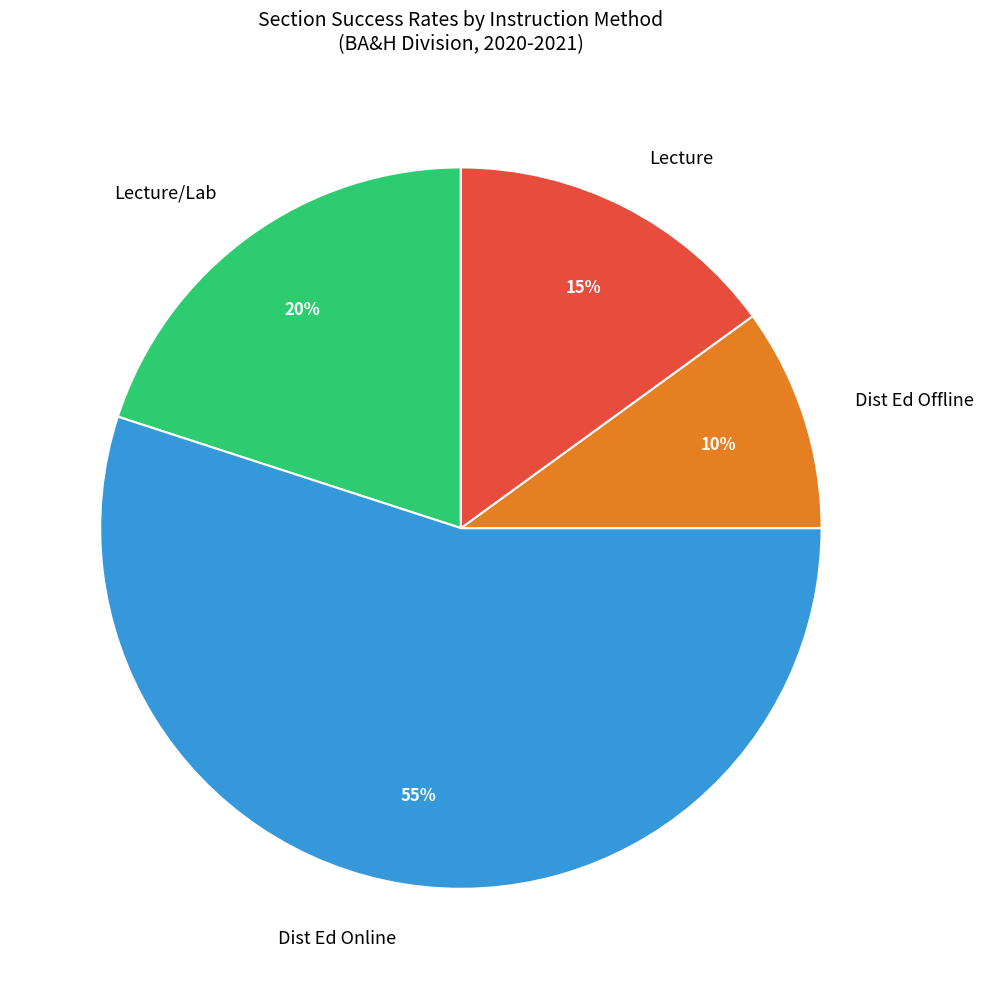

Is the sum of Dist Ed Online and Lecture greater than half?

Yes